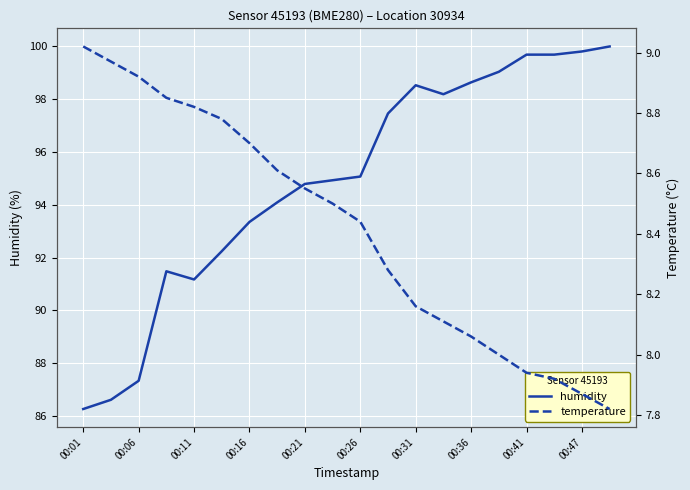

At which category is the sum across all series the highest?

19